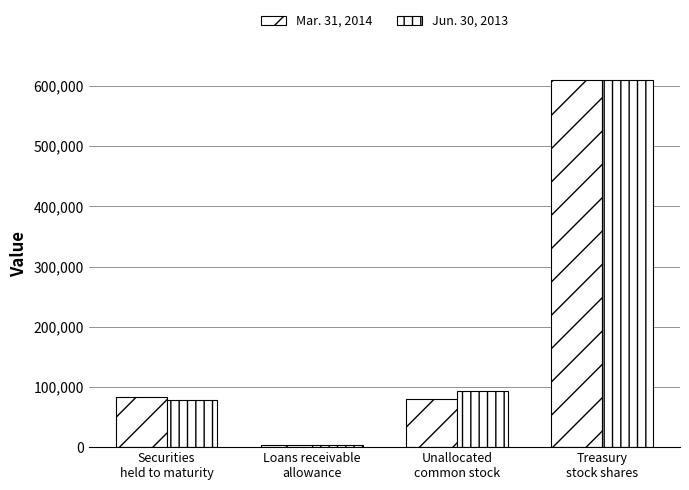

What is the smallest value displayed?

3727